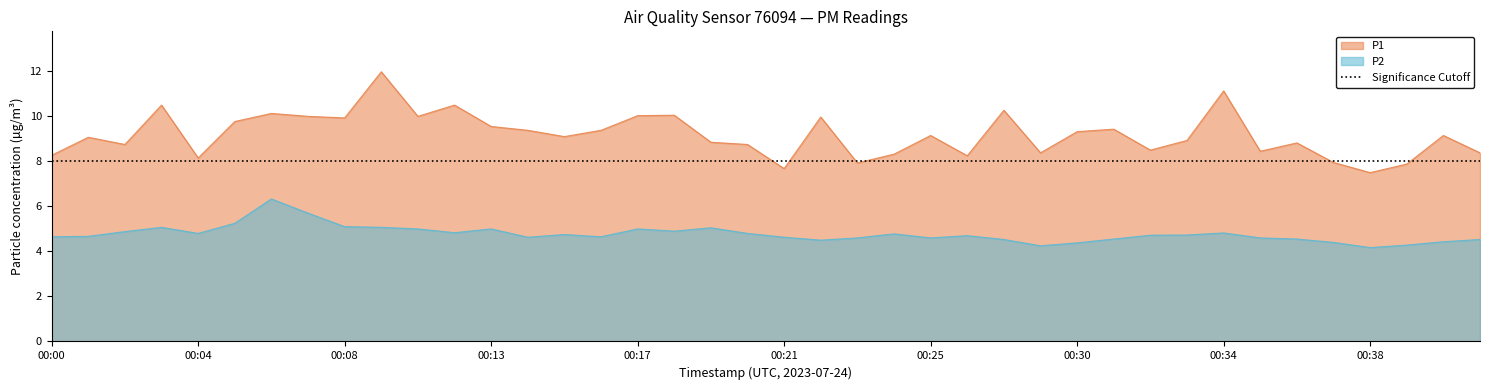

Is it true that P2 equals 1.1 at 00:40?

False